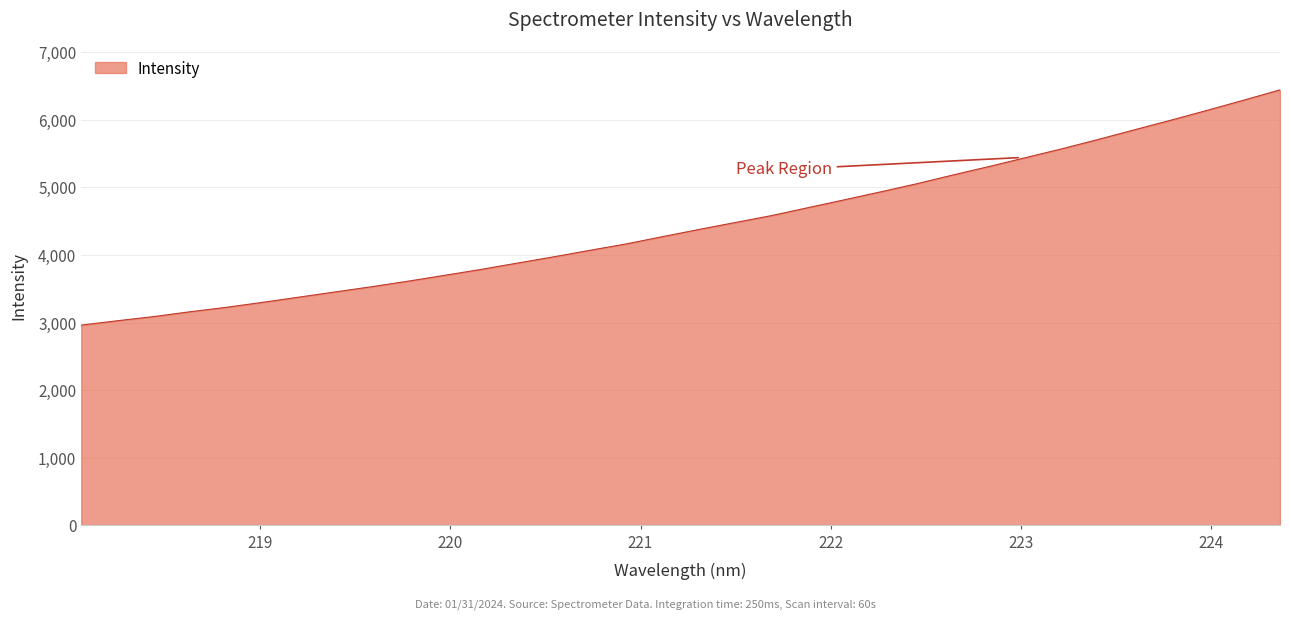

How many lines are shown in the chart?

1